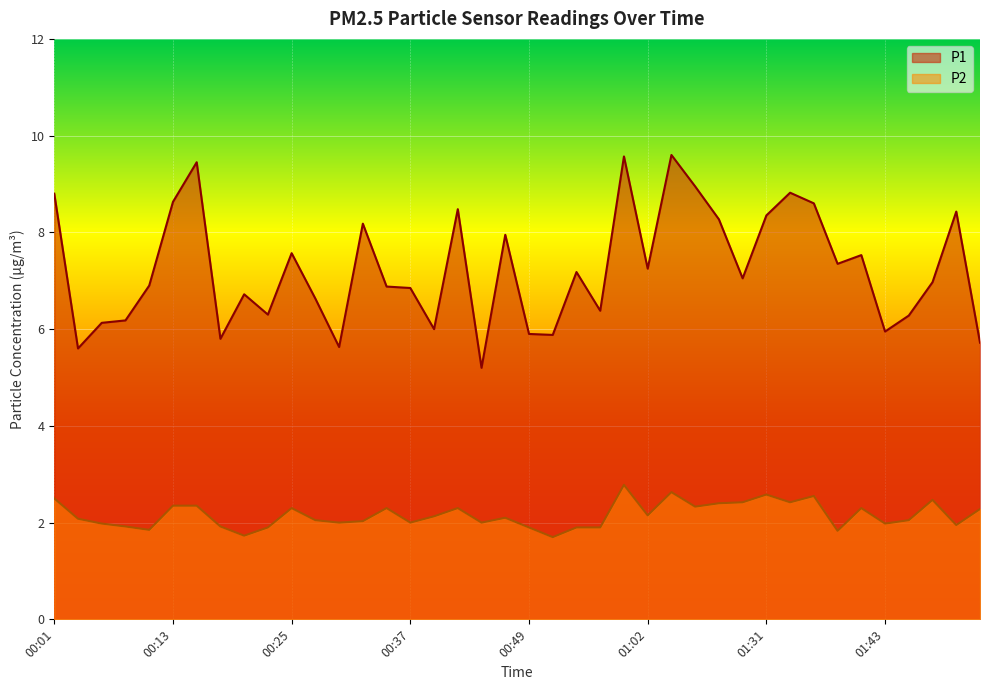

What is the maximum value shown in the chart?

9.6